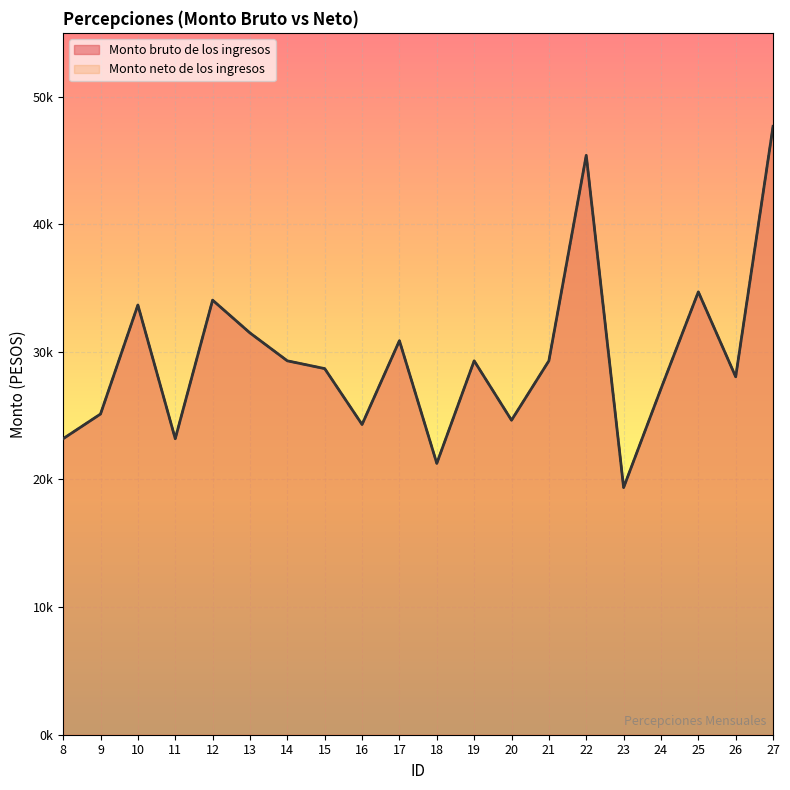

Does the chart display data point markers on the line(s)?

No